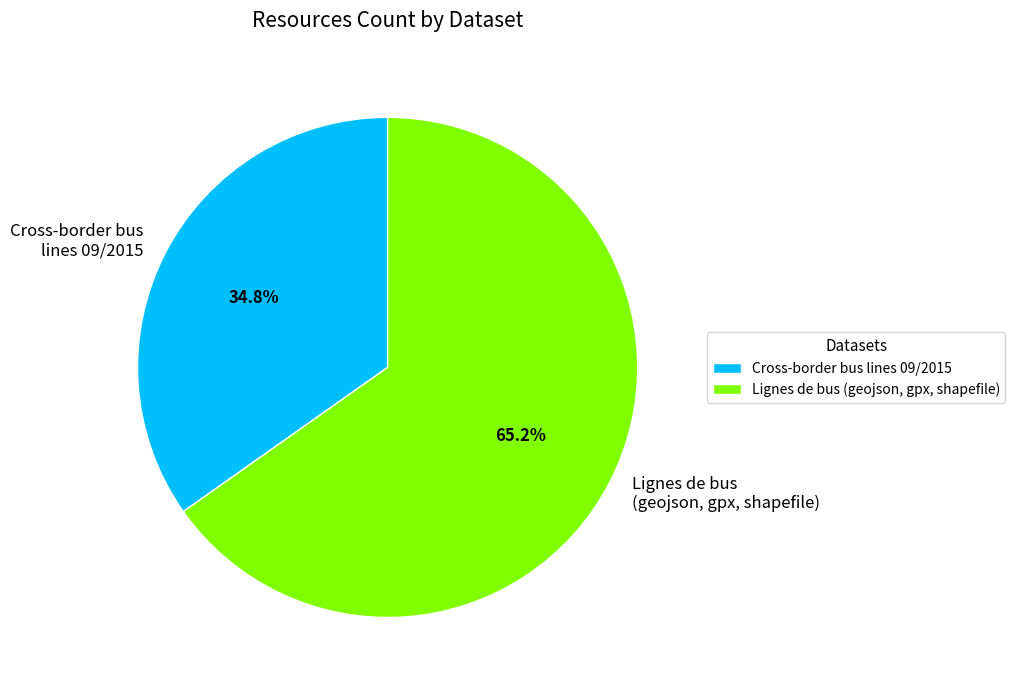

Is it true that Lignes de bus (geojson, gpx, shapefile) is 75% of the pie?

False